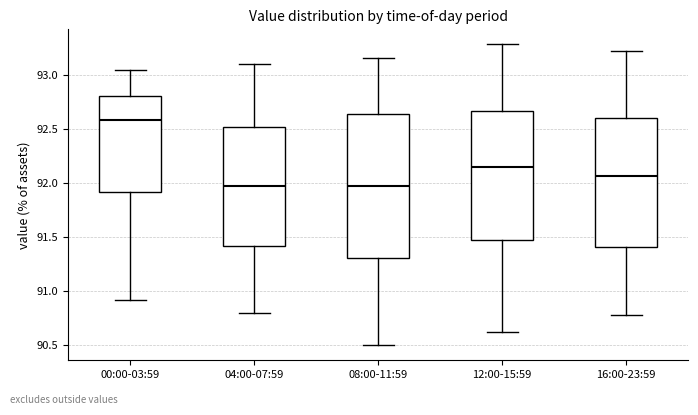

Reading left to right, transcribe this box plot: for each box, give where its median line is, the range the box spans, and where its two whiskers end, as read against the y-axis. The values are not printed on the chart, so give them approximately, as read against the axis.

00:00-03:59: median 92.60, box 91.90 to 92.80, whiskers 90.90 to 93.05
04:00-07:59: median 92.00, box 91.40 to 92.50, whiskers 90.80 to 93.10
08:00-11:59: median 91.95, box 91.30 to 92.65, whiskers 90.50 to 93.15
12:00-15:59: median 92.15, box 91.45 to 92.65, whiskers 90.60 to 93.30
16:00-23:59: median 92.05, box 91.40 to 92.60, whiskers 90.80 to 93.20